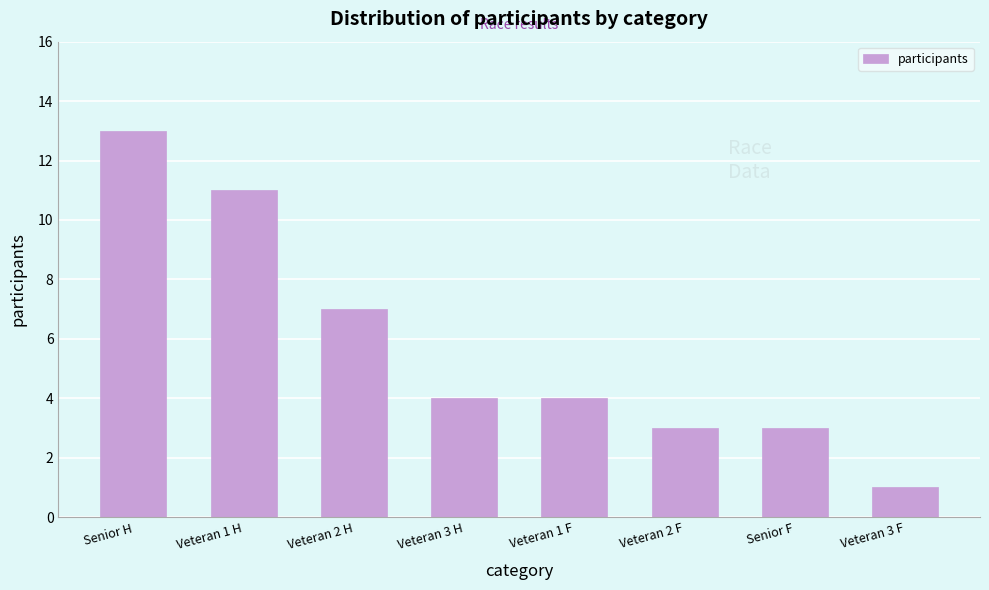

Reading left to right, transcribe all the data shown in this chart.

13	11	7	4	4	3	3	1